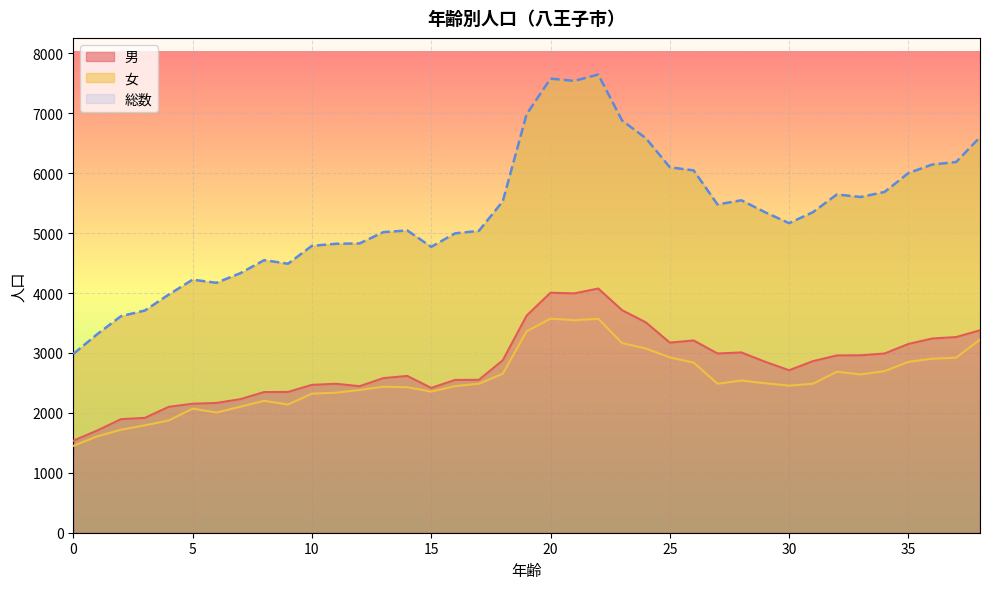

True or false: 男 and 総数 cross at least once.

False